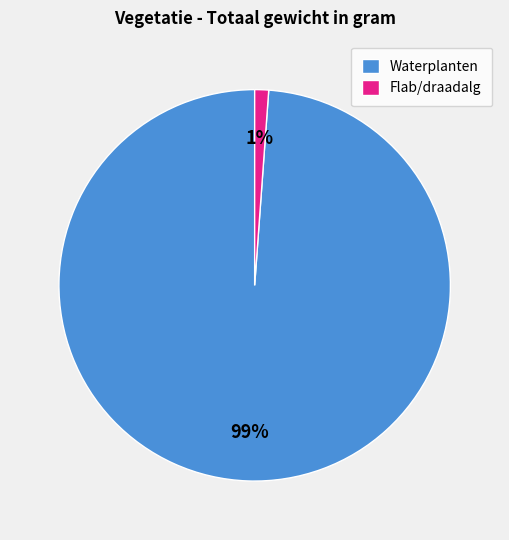

Rank the categories by value from lowest to highest.

Flab/draadalg, Waterplanten